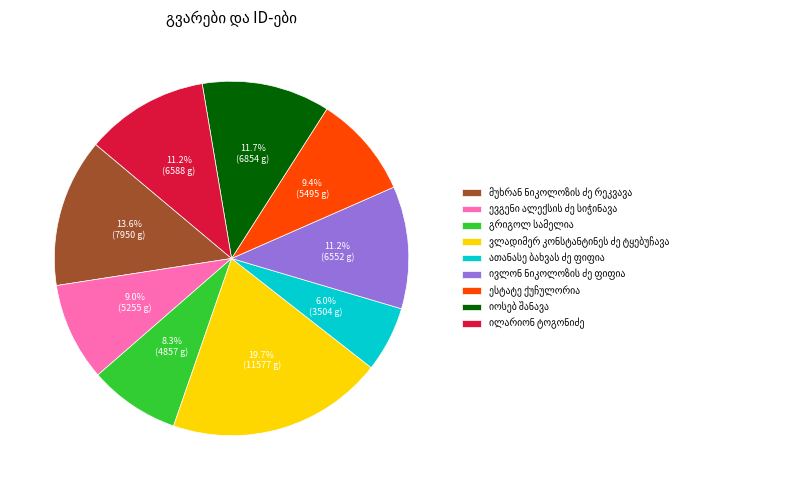

Does any single category account for the majority?

No